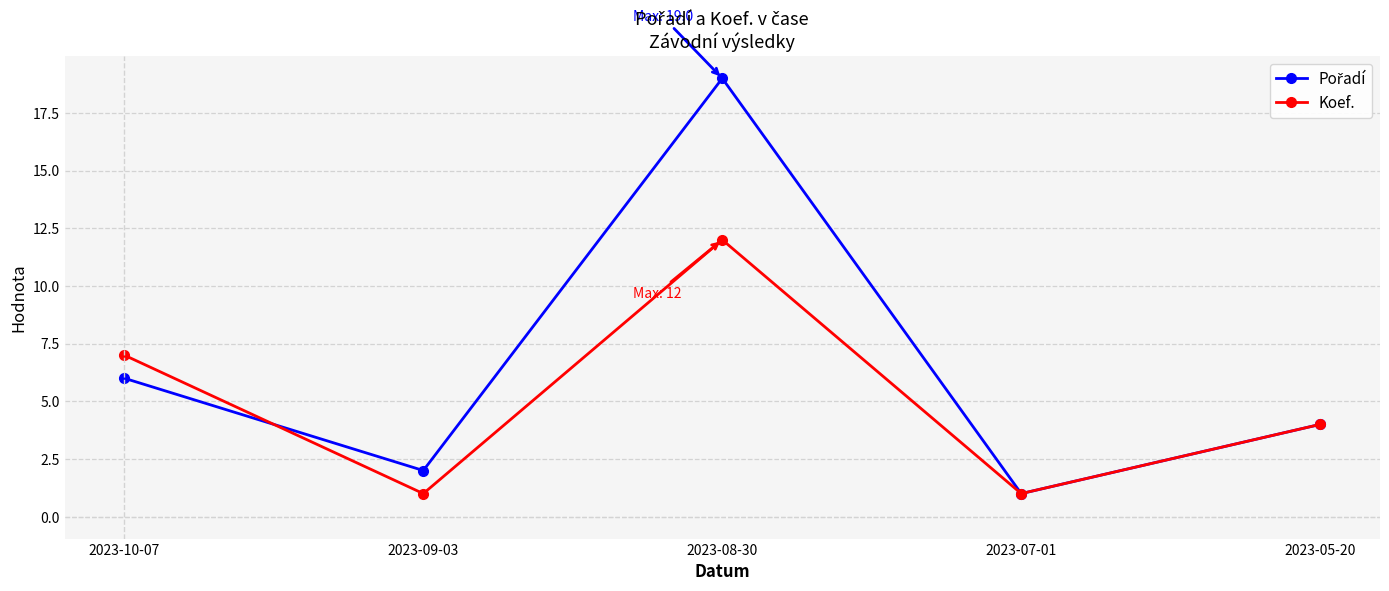

Where is the first local maximum for Koef.?

2023-08-30